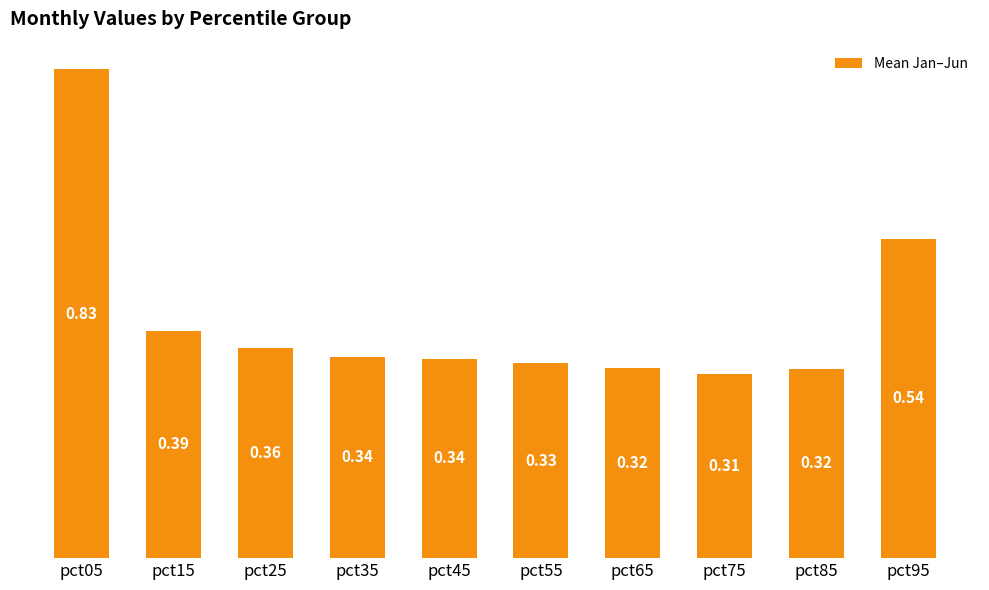

Between pct05 and pct55, which is larger?

pct05